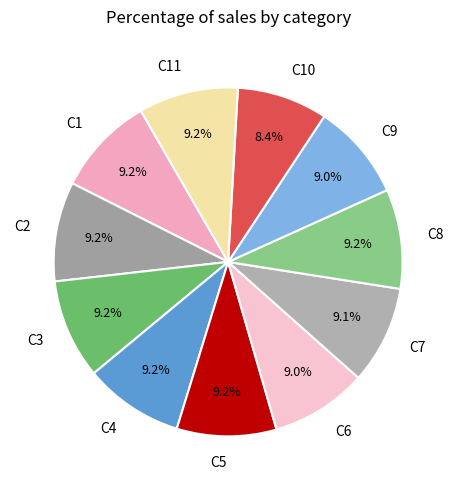

Approximately how many times larger is the value at C11 compared to C1?

1.0